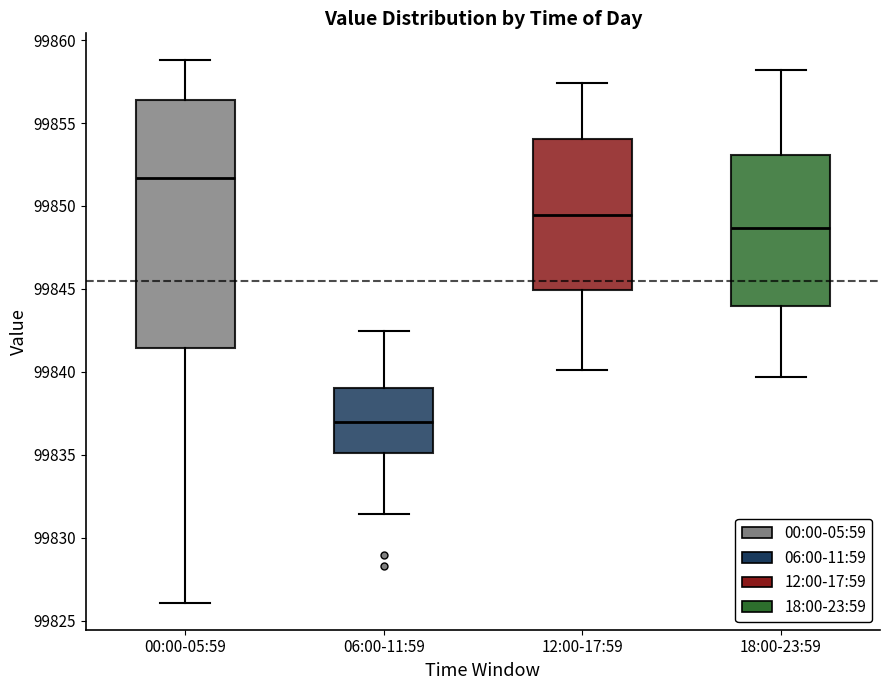

Reading left to right, transcribe this box plot: for each box, give where its median line is, the range the box spans, and where its two whiskers end, as read against the y-axis. The values are not printed on the chart, so give them approximately, as read against the axis.

00:00-05:59: median 99851.5, box 99841.5 to 99856.5, whiskers 99826.0 to 99859.0
06:00-11:59: median 99837.0, box 99835.0 to 99839.0, whiskers 99831.5 to 99842.5
12:00-17:59: median 99849.5, box 99845.0 to 99854.0, whiskers 99840.0 to 99857.5
18:00-23:59: median 99848.5, box 99844.0 to 99853.0, whiskers 99839.5 to 99858.0